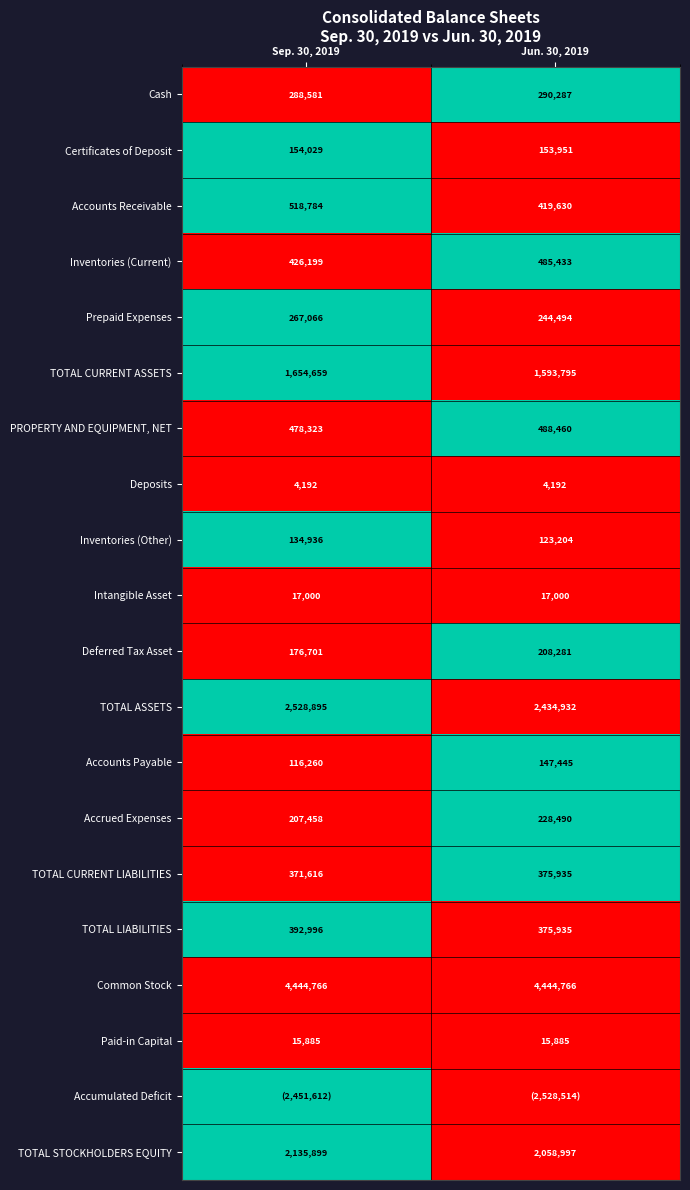

What is the average value of the Inventories (Other) series?

129070